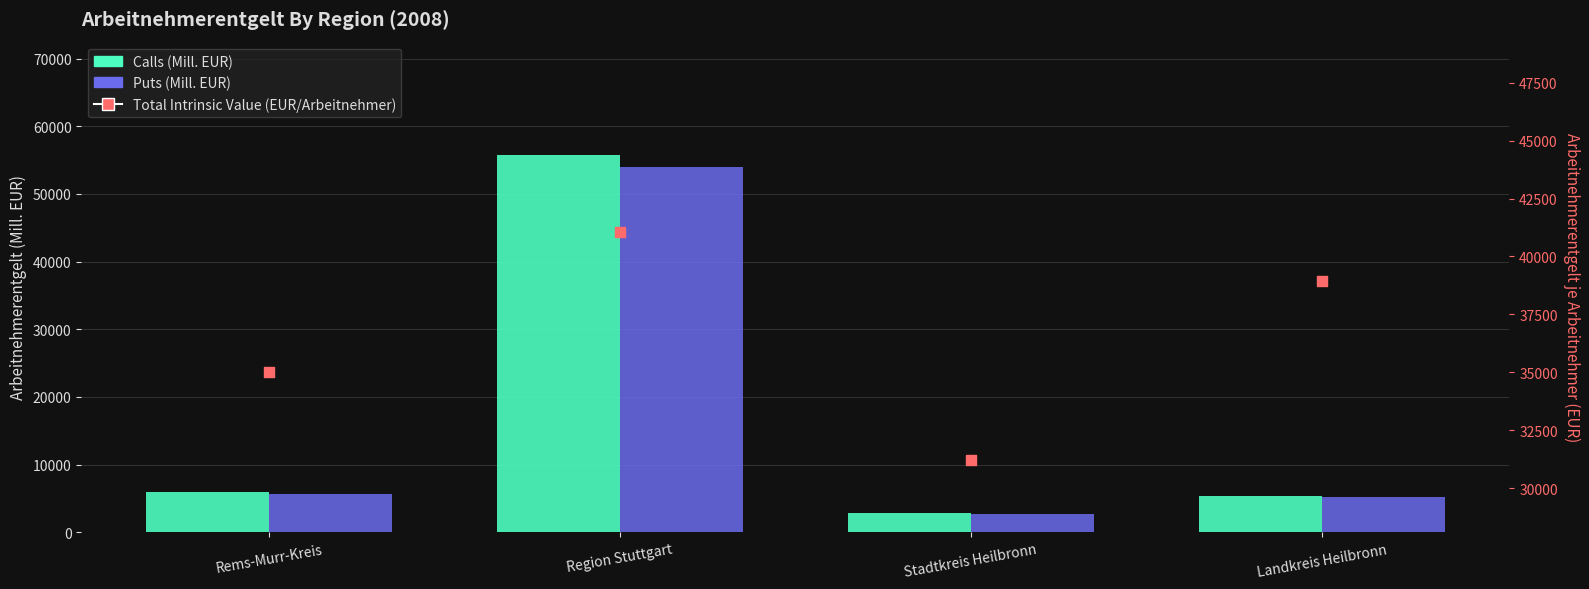

What are all the series names shown in the legend?

Calls, Puts, Total Intrinsic Value